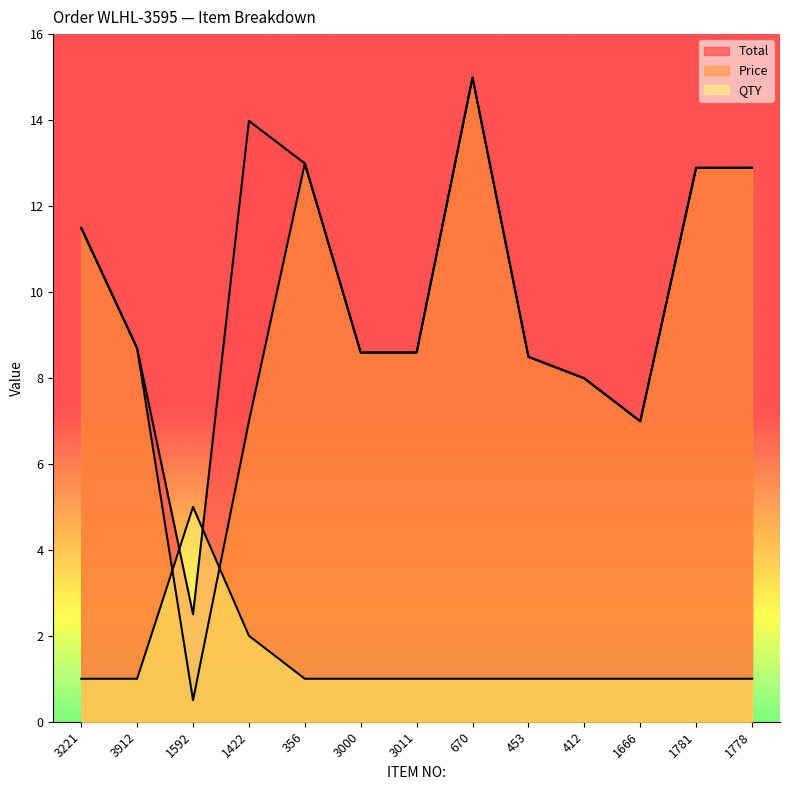

Which label corresponds to the largest value in the chart?

670